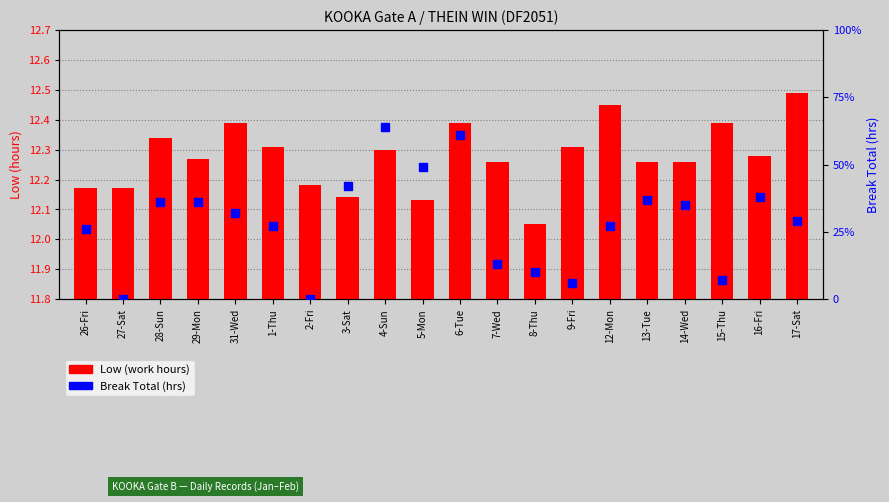

Which series contains the highest Y value?

Low (work hours)